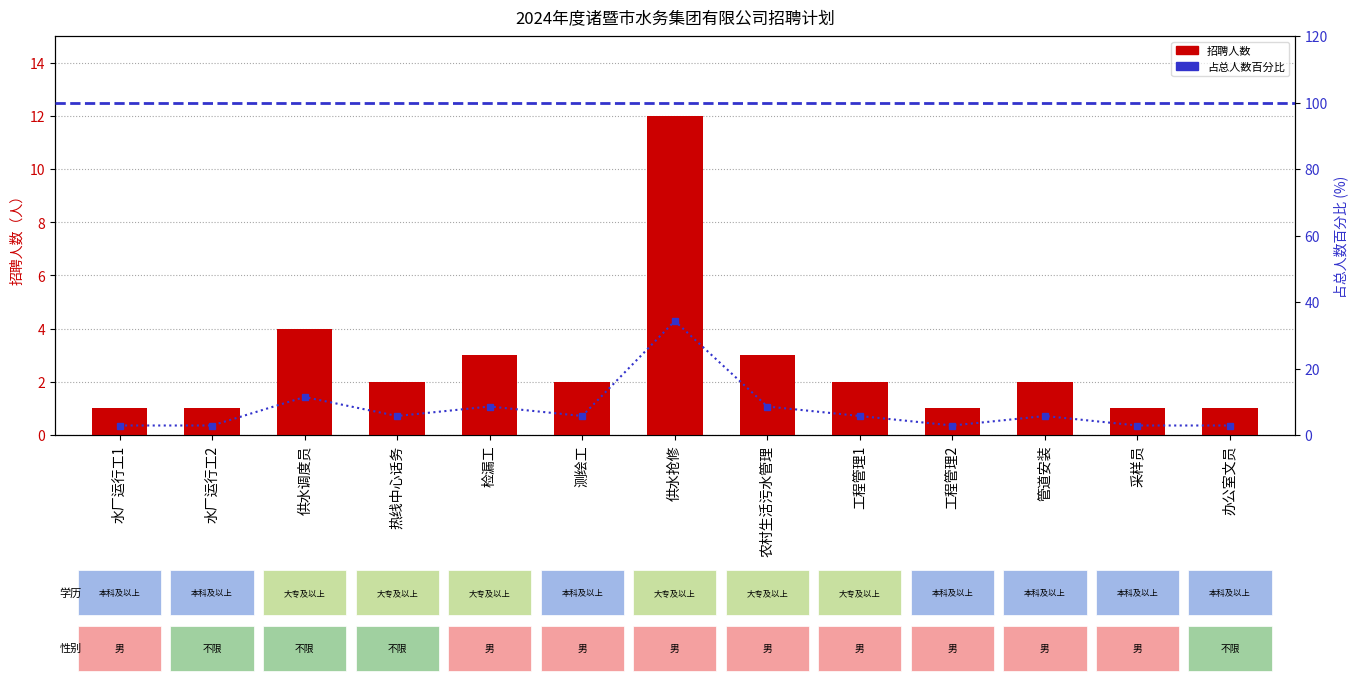

Reading right to left, extract all data points from this chart.

1	1	2	1	2	3	12	2	3	2	4	1	1